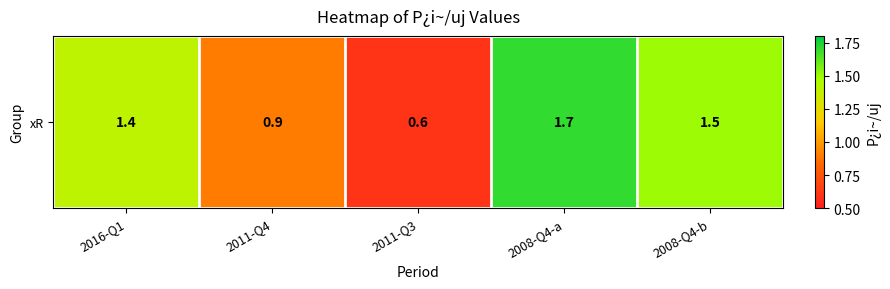

Reading left to right, what are all the values shown in this chart?

1.4	0.9	0.6	1.7	1.5